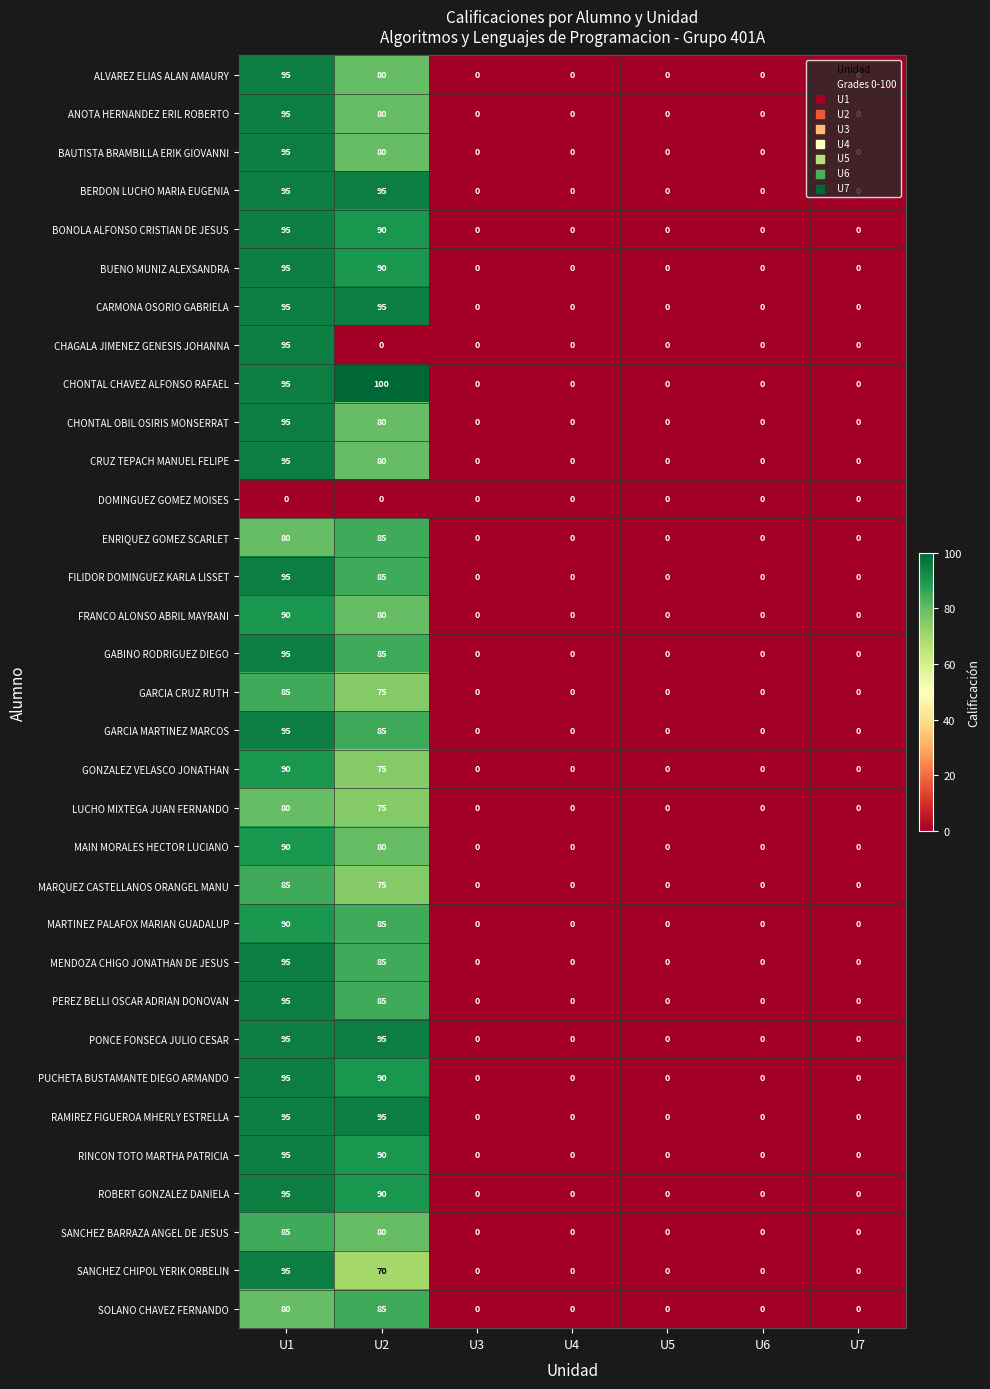

What is the difference between the CRUZ TEPACH MANUEL FELIPE values at U2 and U5?

80